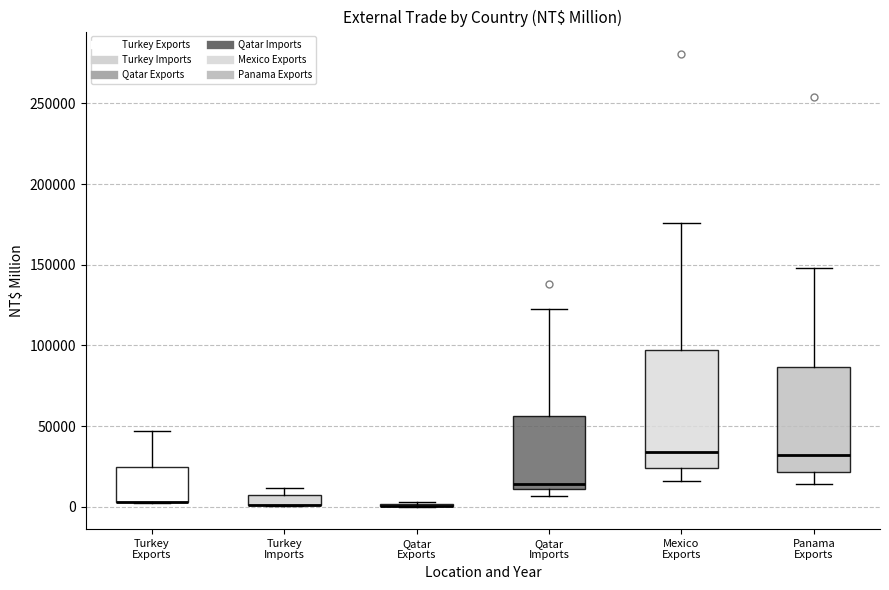

Comparing the boxes themselves (not the whiskers), which one is the tallest?

Mexico Exports